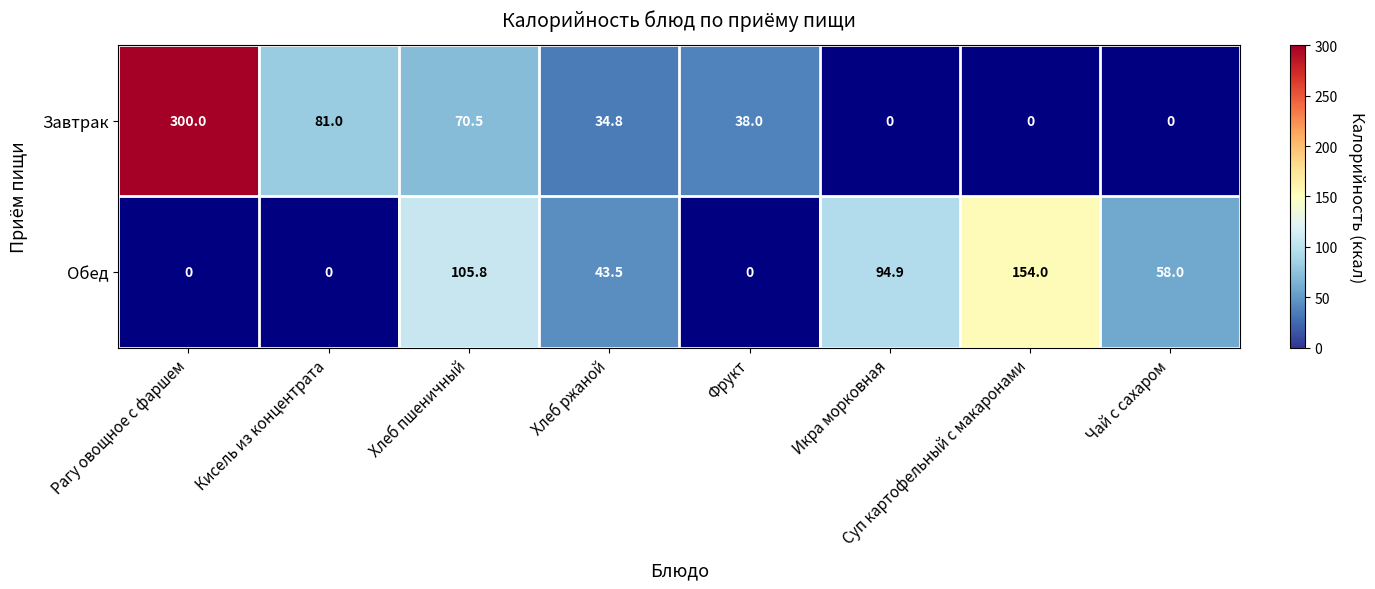

What is the total value across all series at Хлеб ржаной?

78.3